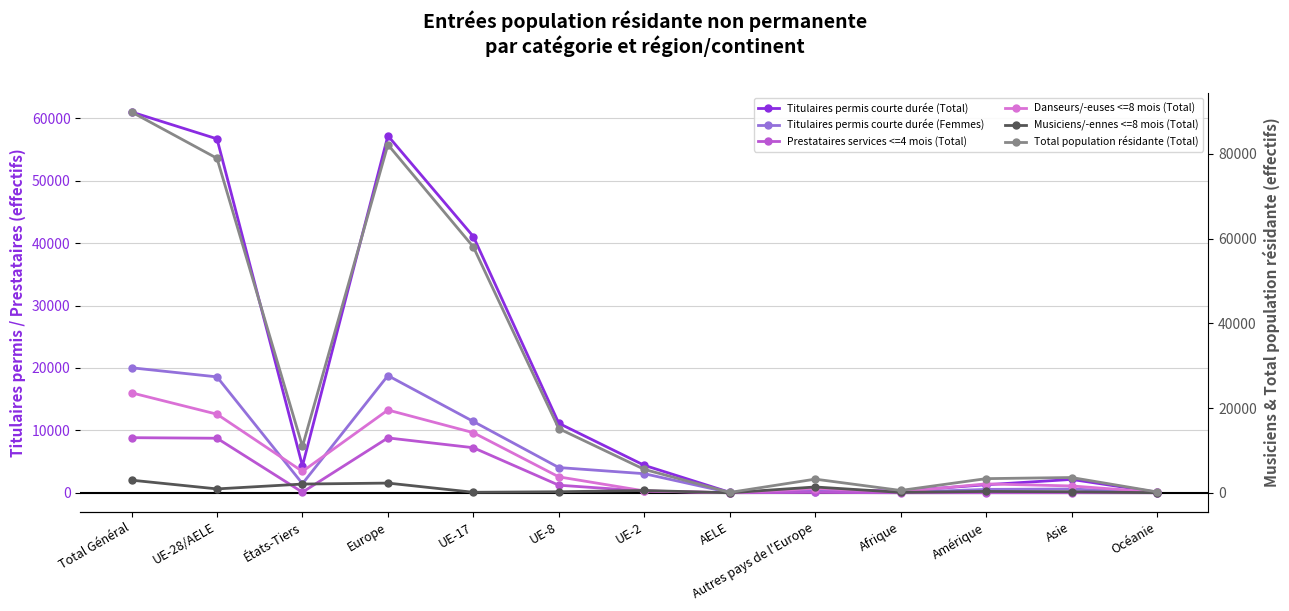

List the labels in order of Prestataires services <=4 mois (Total) value, smallest first.

Afrique, AELE, Océanie, Amérique, Asie, Autres pays de l'Europe, États-Tiers, UE-2, UE-8, UE-17, UE-28/AELE, Europe, Total Général